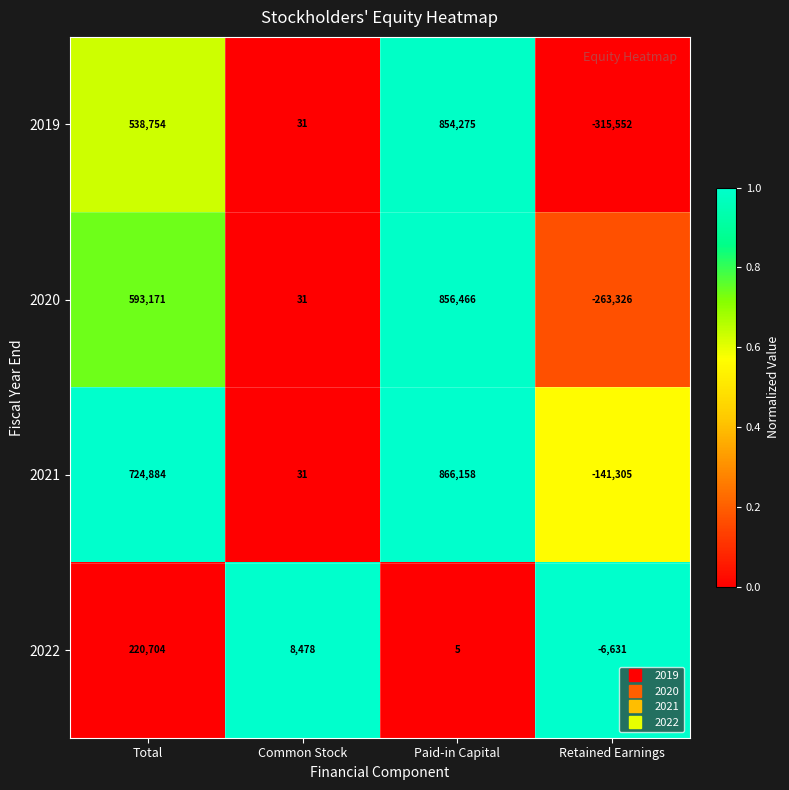

What is the greatest value displayed?

866158